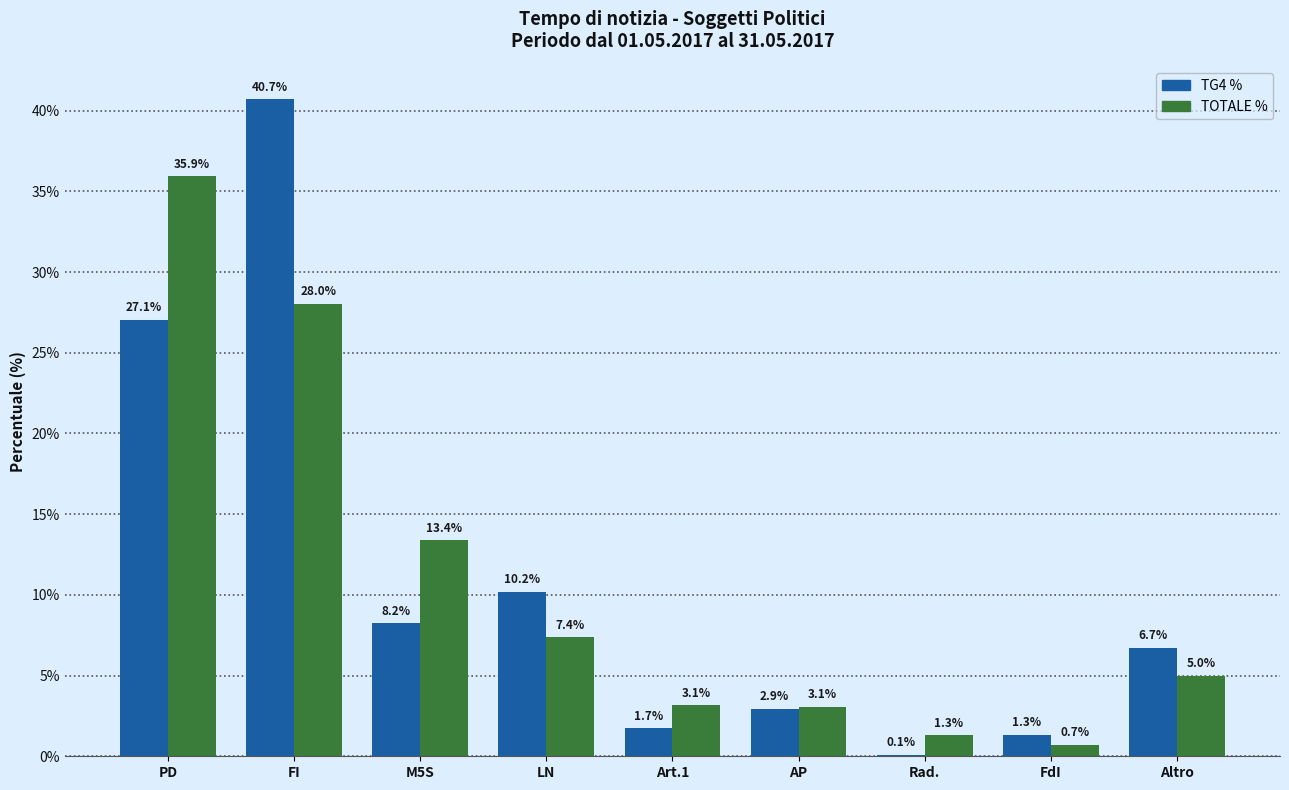

How many categories are shown in the chart?

9